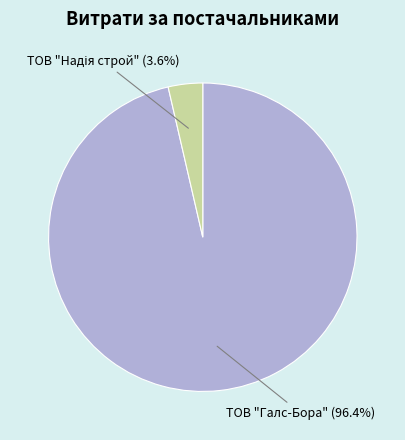

How much of the chart is everything except ТОВ "Галс-Бора"?

3.6%